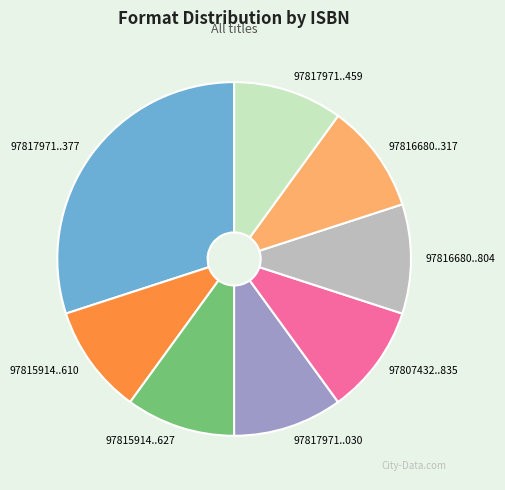

Is there any slice that represents more than half of the pie?

No